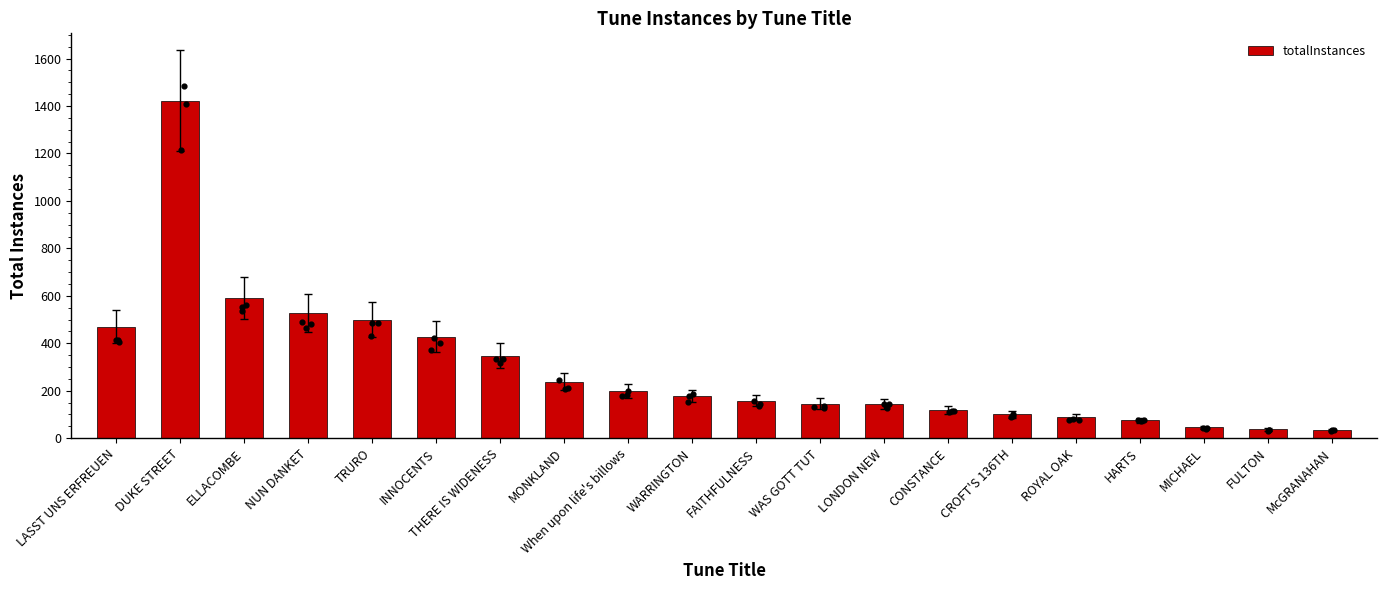

Between FULTON and WAS GOTT TUT, which is larger?

WAS GOTT TUT